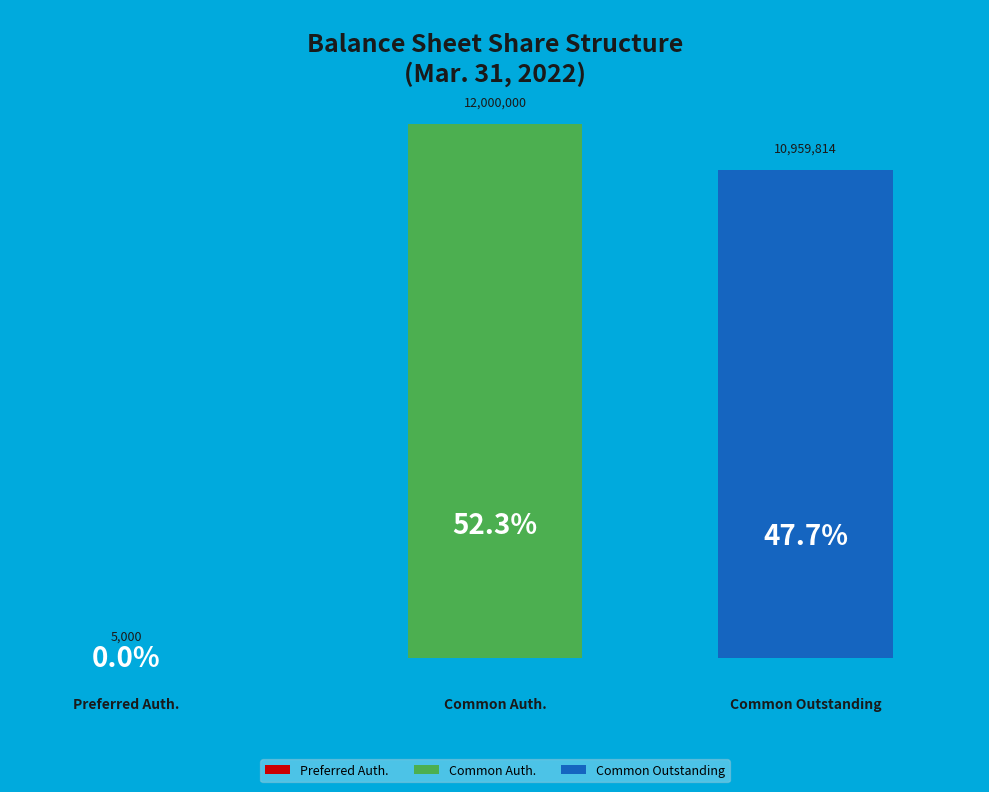

Combined, do Preferred stock, shares authorized and Common stock, shares authorized account for over 50%?

Yes